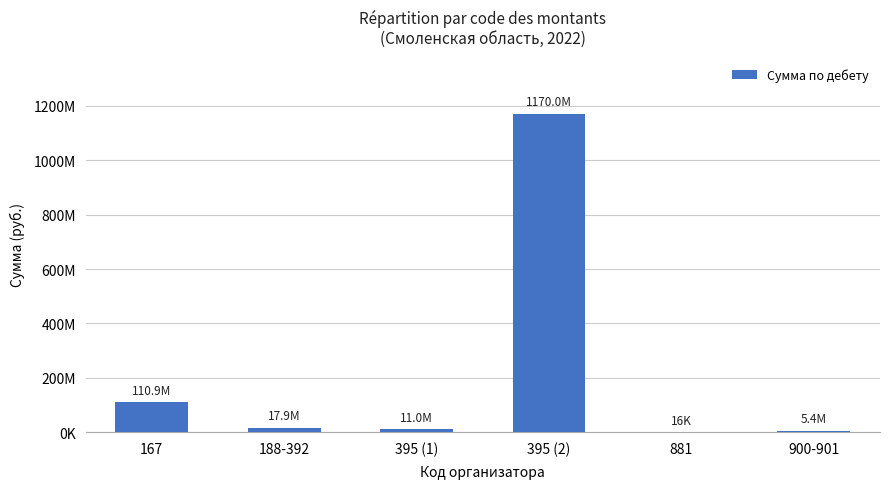

Are the bars horizontal?

No